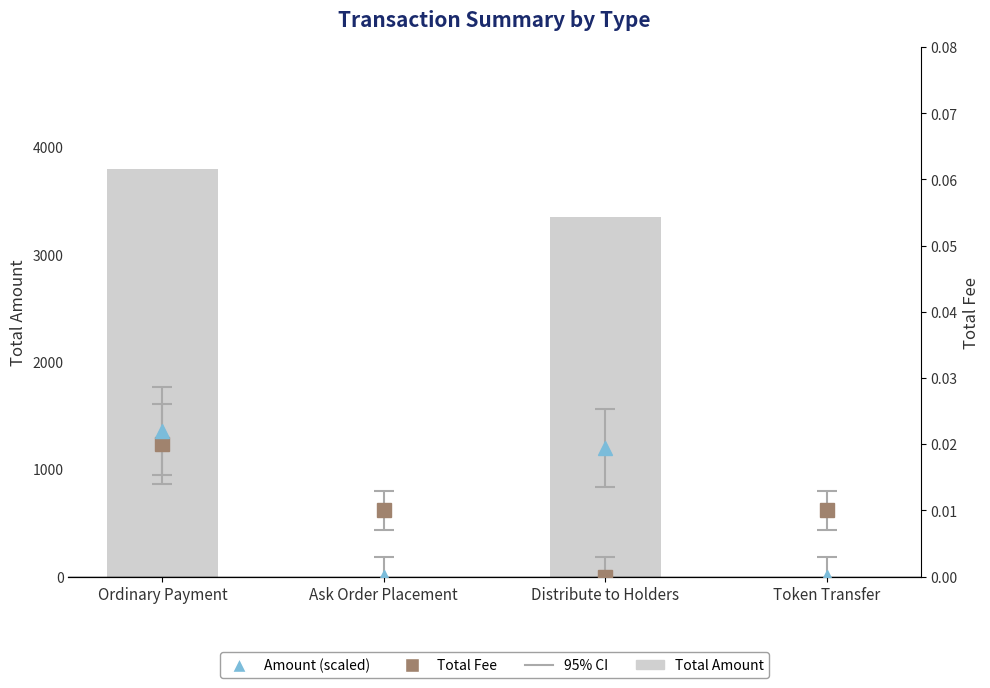

Does the chart contain any negative values?

No